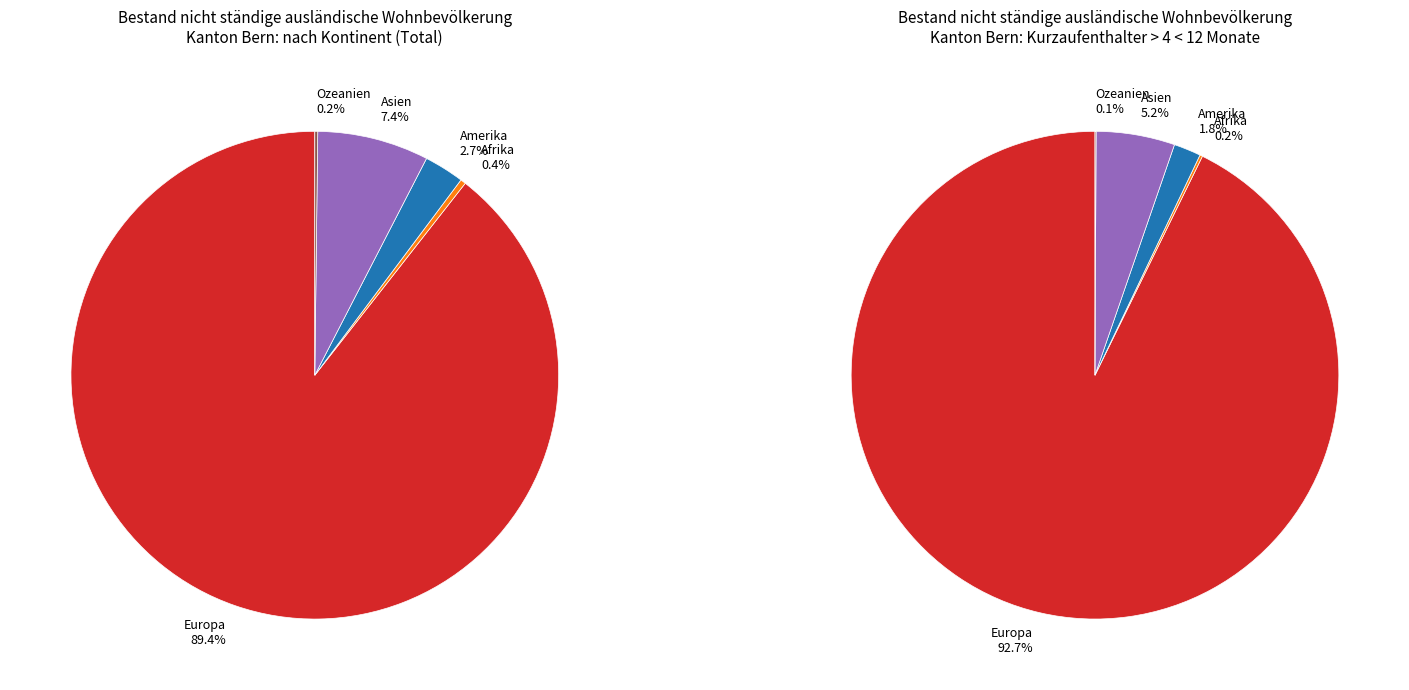

Rank the categories by value from lowest to highest.

Ozeanien, Afrika, Amerika, Asien, Europa